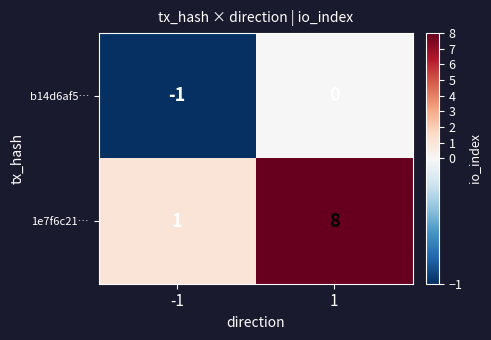

At 1, list the series in order from smallest to largest.

b14d6af5…, 1e7f6c21…